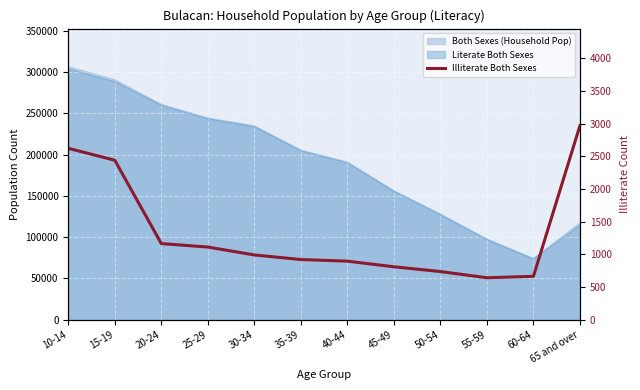

What is the minimum value shown in the chart?

642